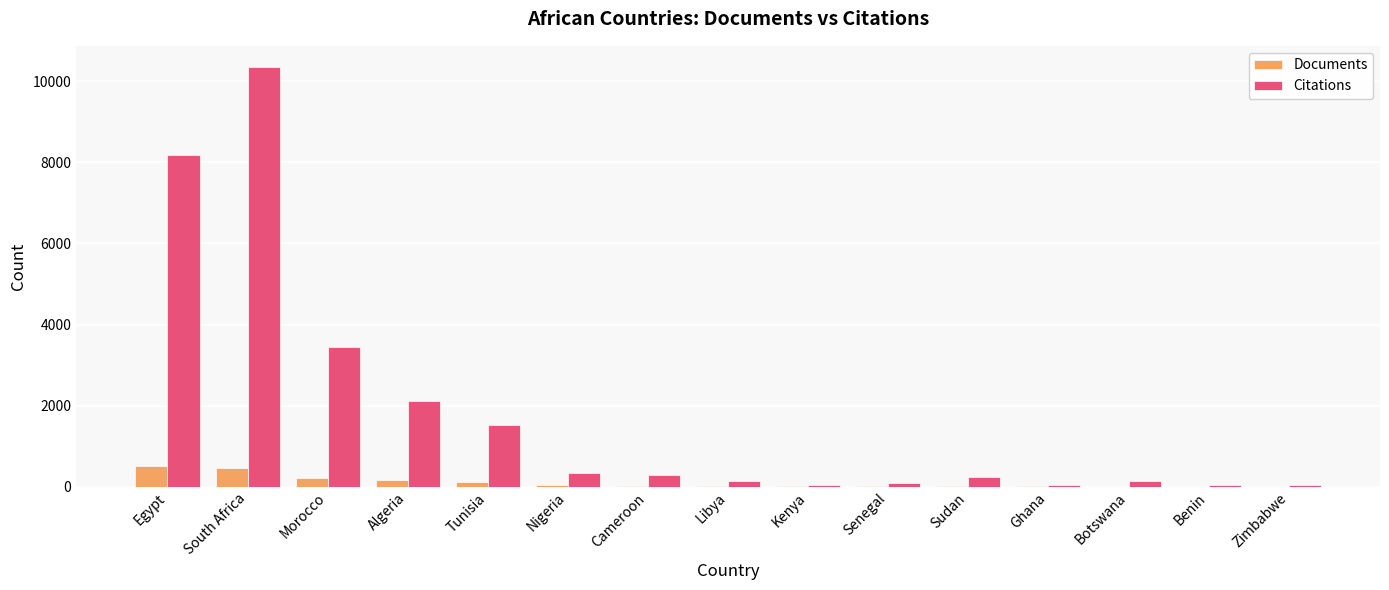

What are all the series names shown in the legend?

Documents, Citations